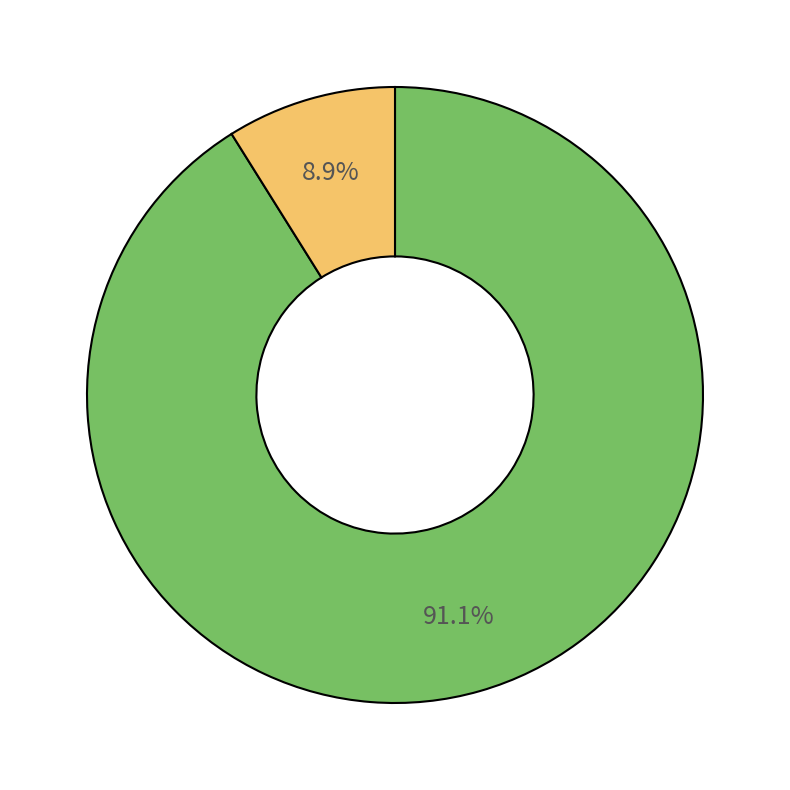

Is there any slice that represents more than half of the pie?

Yes